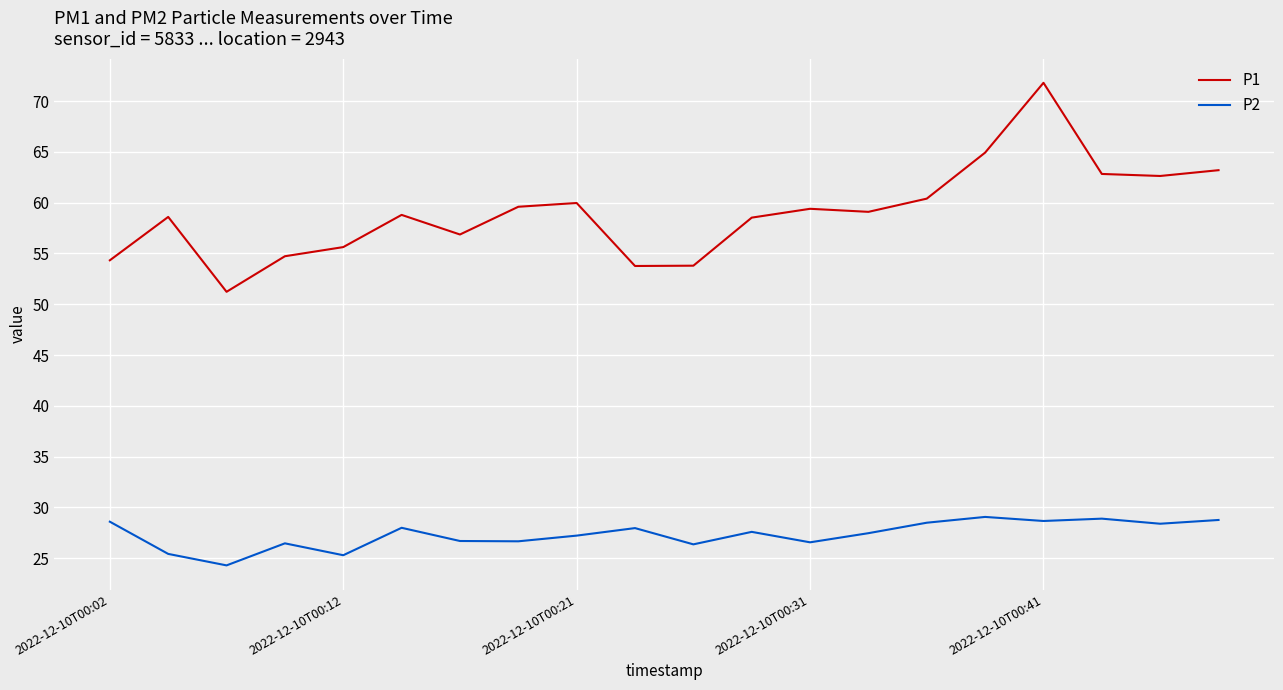

What is the greatest value displayed?

71.8